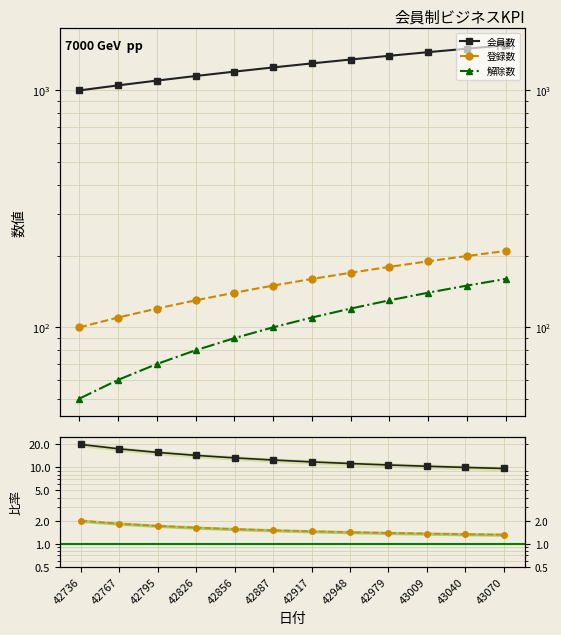

The 解除数 series shows 80.0 at 42826. True or false?

True